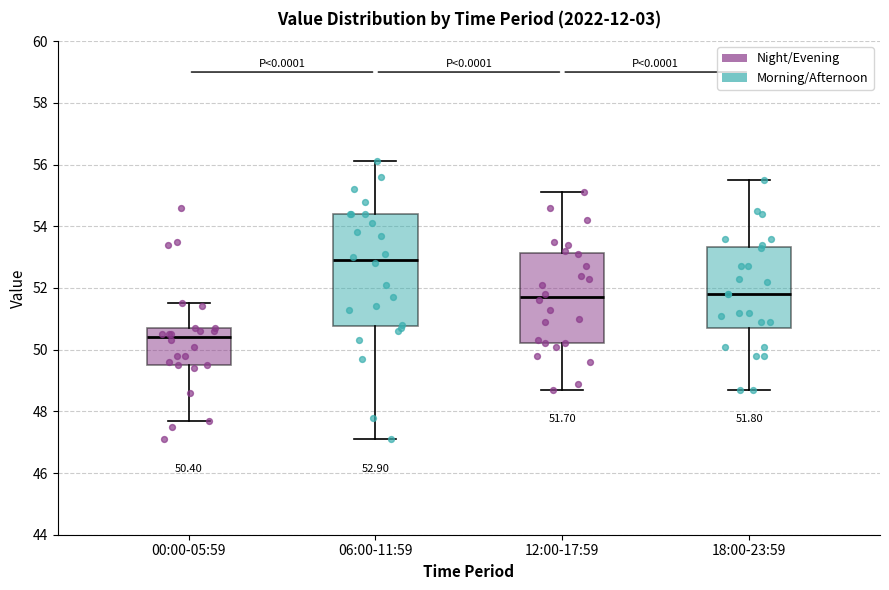

Which box is the tallest, from its lower edge to its upper edge?

06:00-11:59